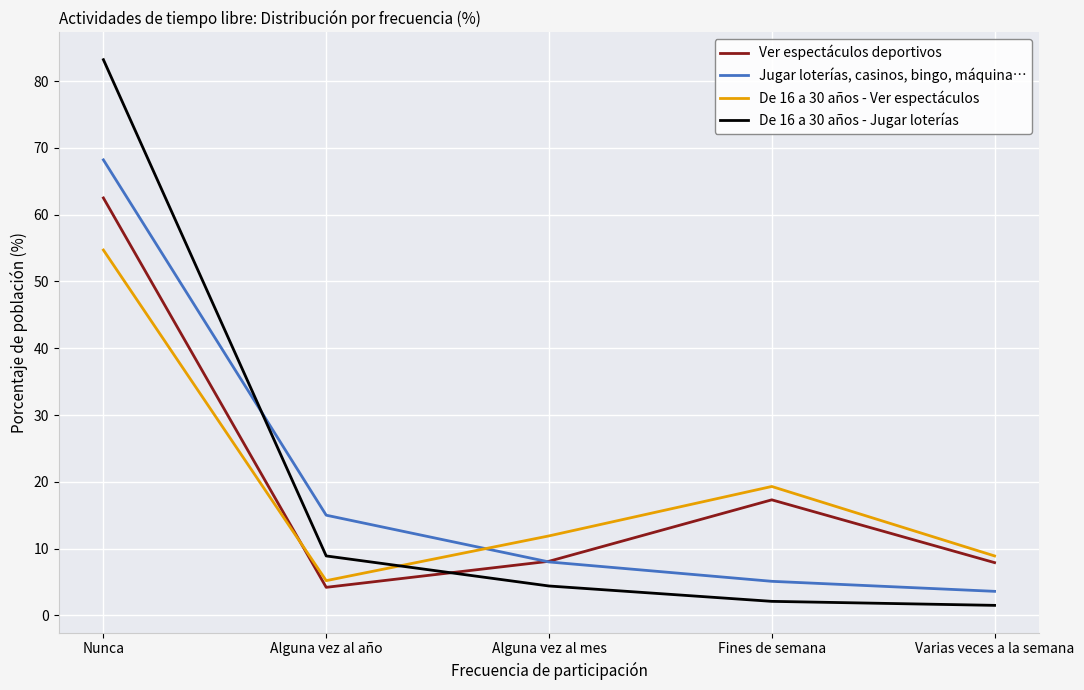

What is the highest value of the Jugar loterías, casinos, bingo, máquina… series?

68.2